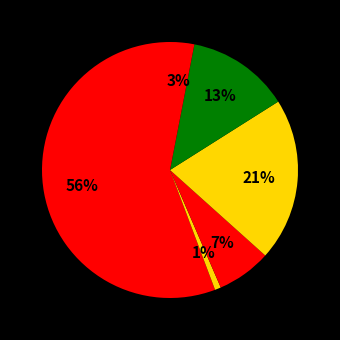

Count the number of slices in the pie.

6